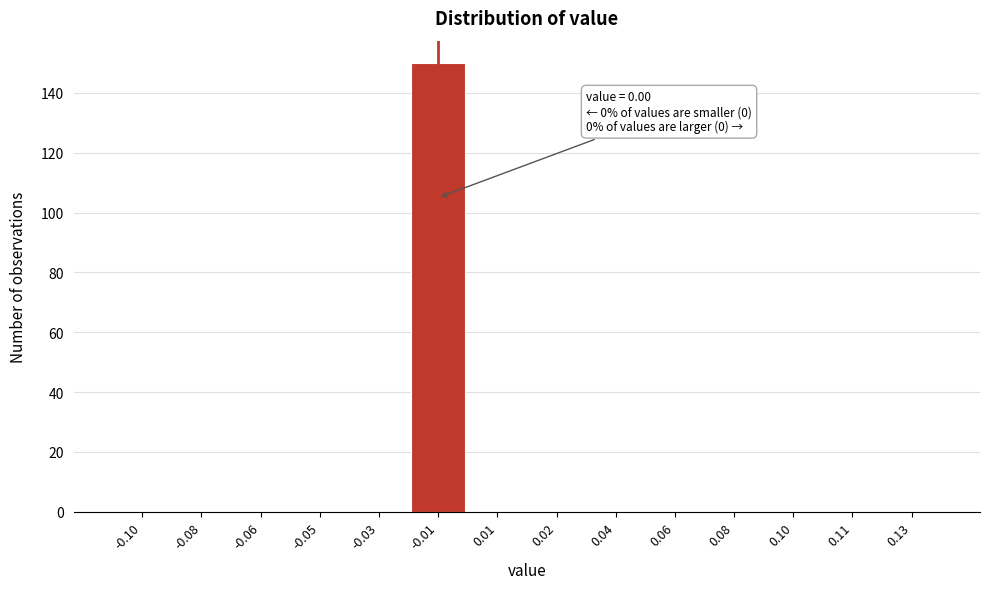

Reading left to right, extract all data points from this chart.

-0.10=0	-0.08=0	-0.06=0	-0.05=0	-0.03=0	-0.01=150	0.01=0	0.02=0	0.04=0	0.06=0	0.08=0	0.10=0	0.11=0	0.13=0